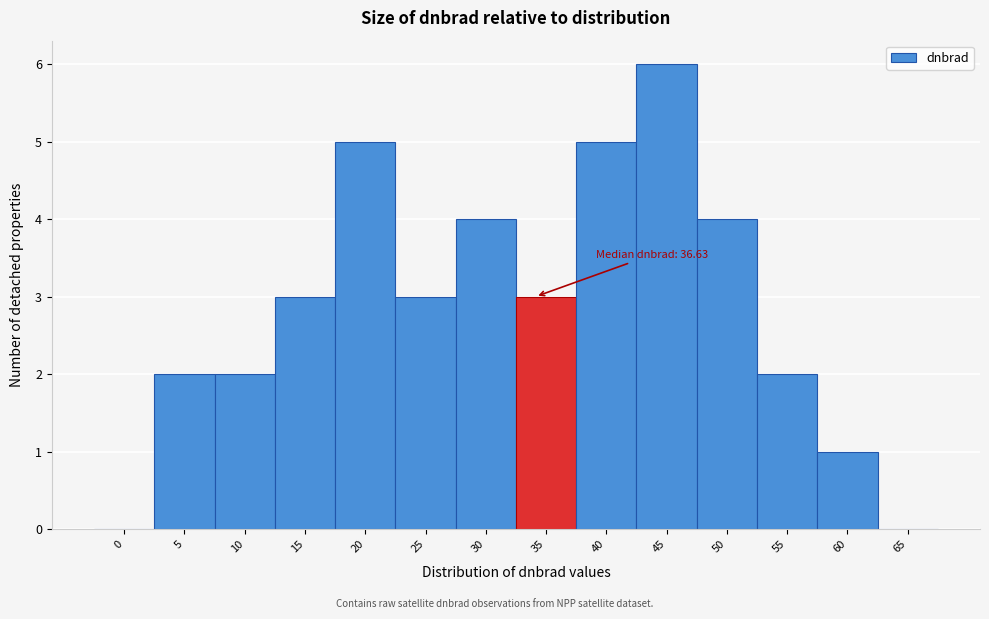

Reading left to right, list all the values displayed in this chart.

0=0	5=2	10=2	15=3	20=5	25=3	30=4	35=3	40=5	45=6	50=4	55=2	60=1	65=0